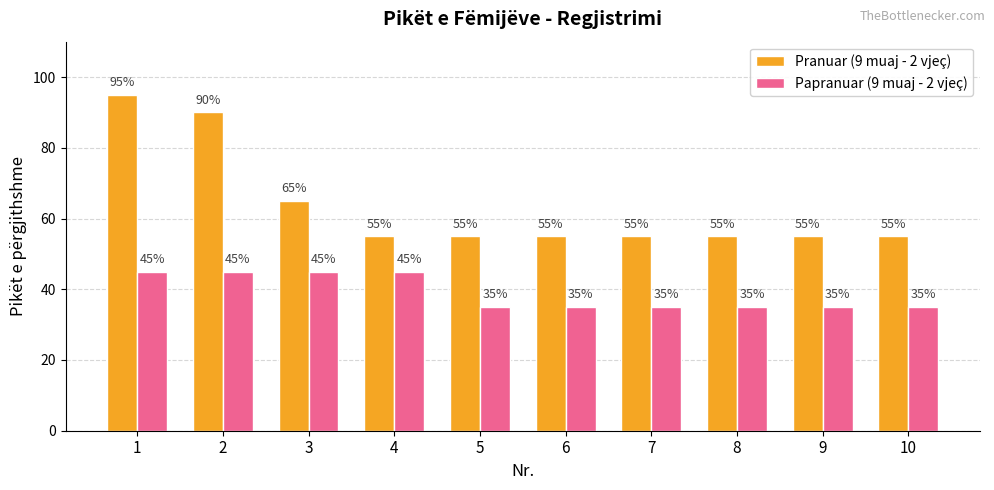

Reading left to right, transcribe all the data shown in this chart.

Pranuar (9 muaj - 2 vjeç): 1=95	2=90	3=65	4=55	5=55	6=55	7=55	8=55	9=55	10=55
Papranuar (9 muaj - 2 vjeç): 1=45	2=45	3=45	4=45	5=35	6=35	7=35	8=35	9=35	10=35